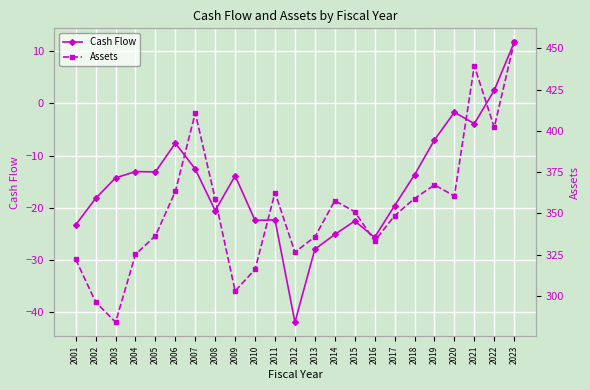

True or false: Cash Flow has a value of -13.1 at 2005.

True